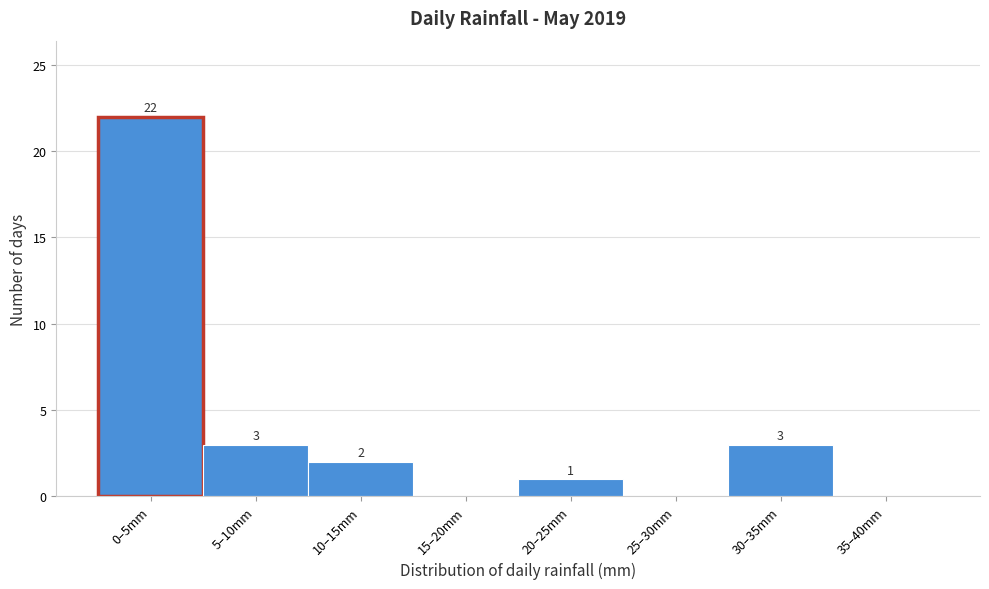

Reading right to left, extract all data points from this chart.

35–40mm=0	30–35mm=3	25–30mm=0	20–25mm=1	15–20mm=0	10–15mm=2	5–10mm=3	0–5mm=22